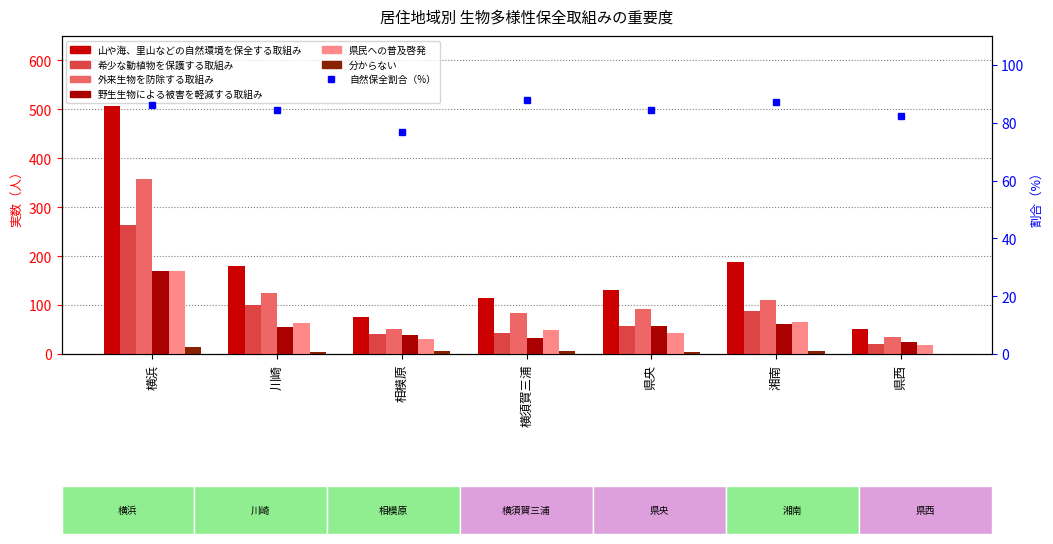

Reading right to left, transcribe all the data shown in this chart.

山や海、里山などの自然環境を保全する取組み: 51	188	130	114	76	179	506
希少な動植物を保護する取組み: 21	88	58	43	40	101	264
外来生物を防除する取組み: 34	111	91	83	51	125	358
野生生物による被害を軽減する取組み: 24	61	58	33	39	55	170
県民への普及啓発: 19	66	42	49	30	64	169
分からない: 1	7	5	6	7	4	14